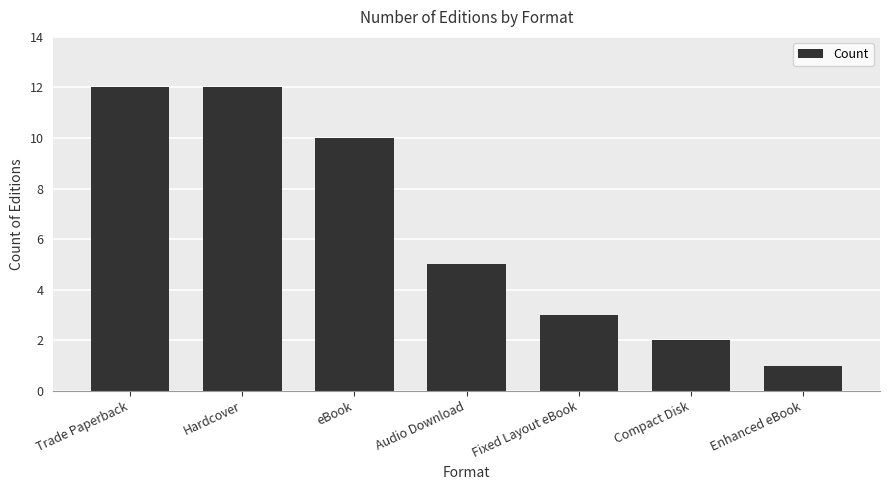

Where does the data first go above 5?

Trade Paperback